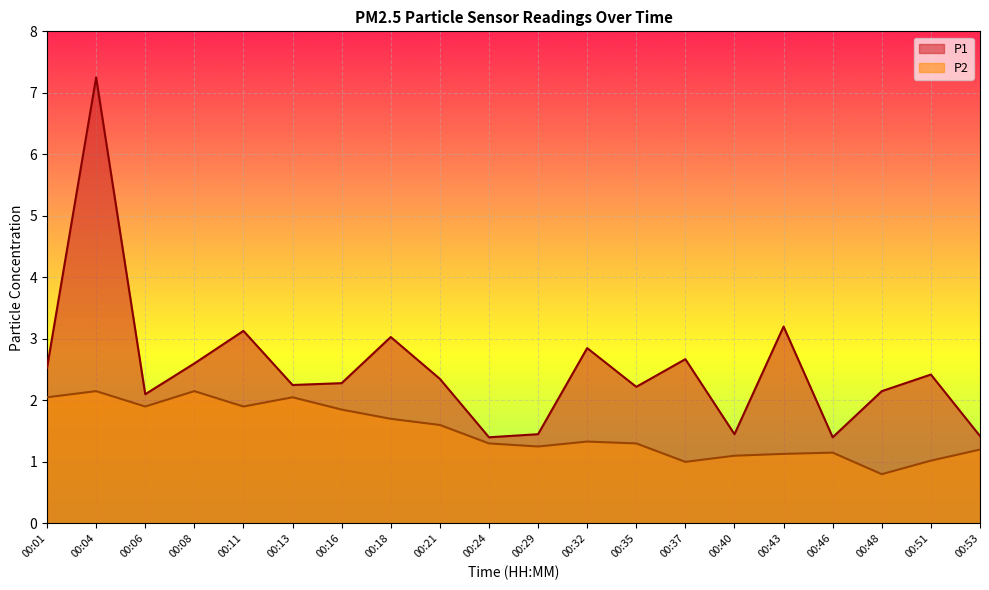

Which series has the largest total across all categories?

P1